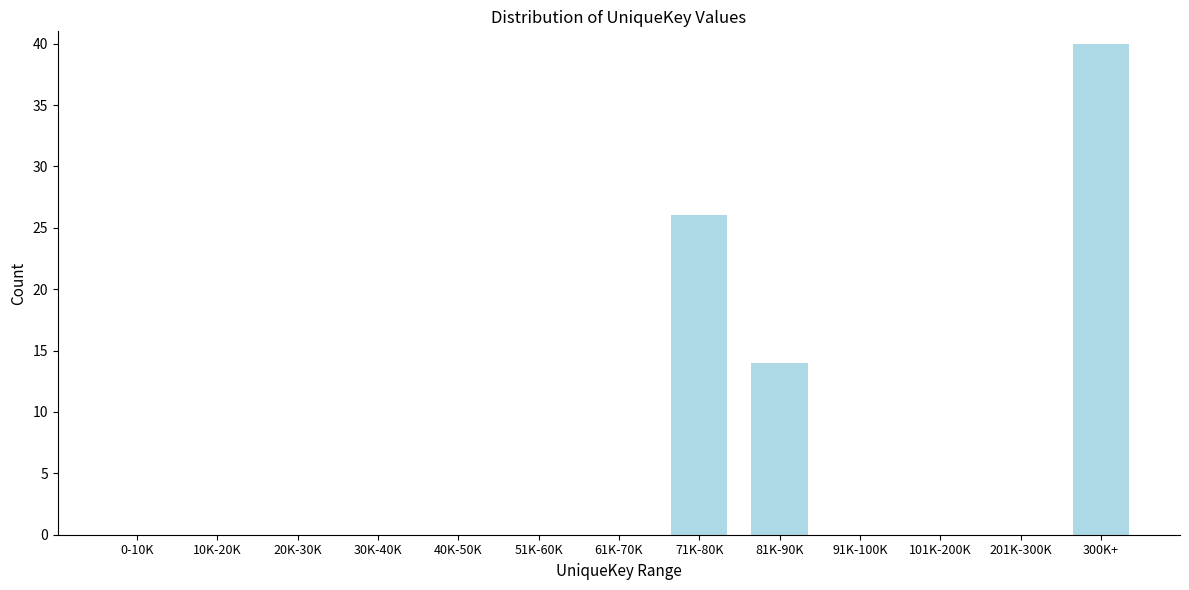

Reading left to right, transcribe all the data shown in this chart.

0-10K=0	10K-20K=0	20K-30K=0	30K-40K=0	40K-50K=0	51K-60K=0	61K-70K=0	71K-80K=26	81K-90K=14	91K-100K=0	101K-200K=0	201K-300K=0	300K+=40